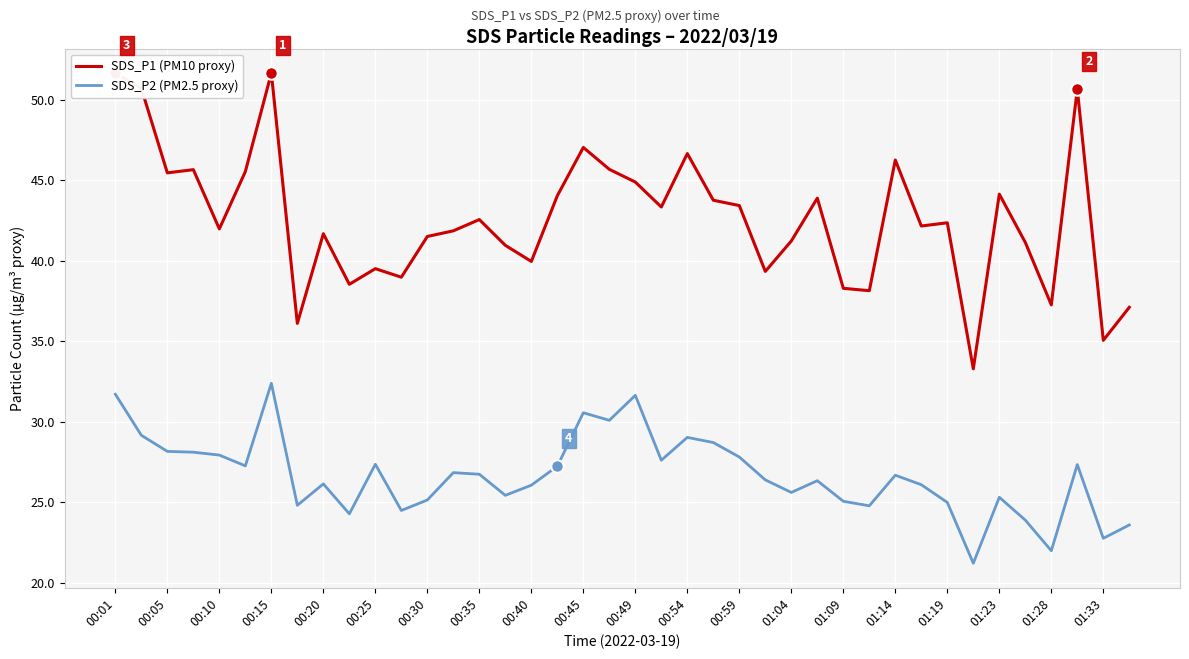

Count the number of data series in this chart.

2